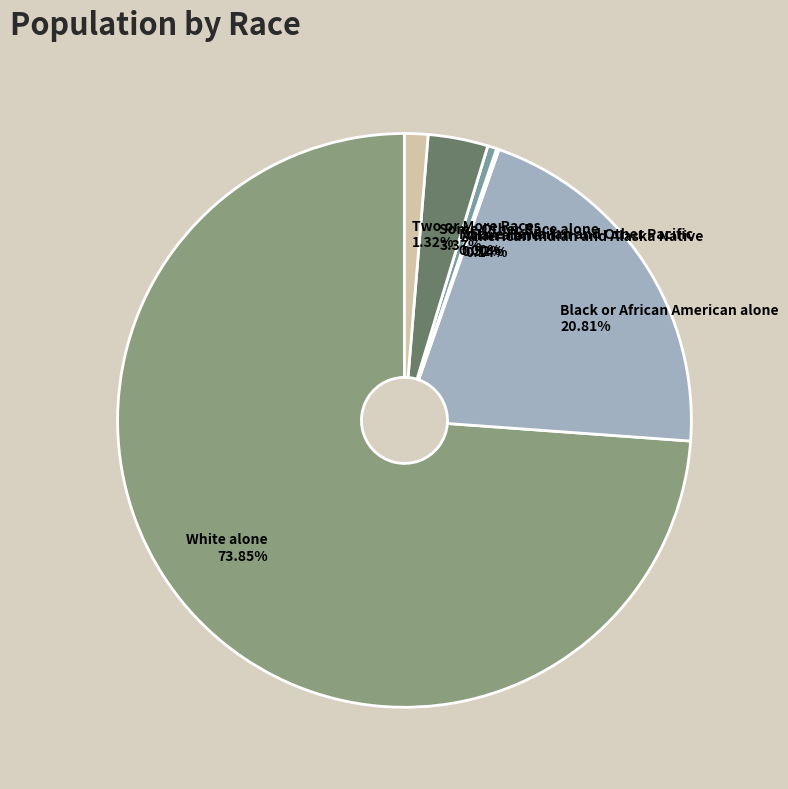

The Native Hawaiian and Other Pacific slice represents 0% of the pie. True or false?

True